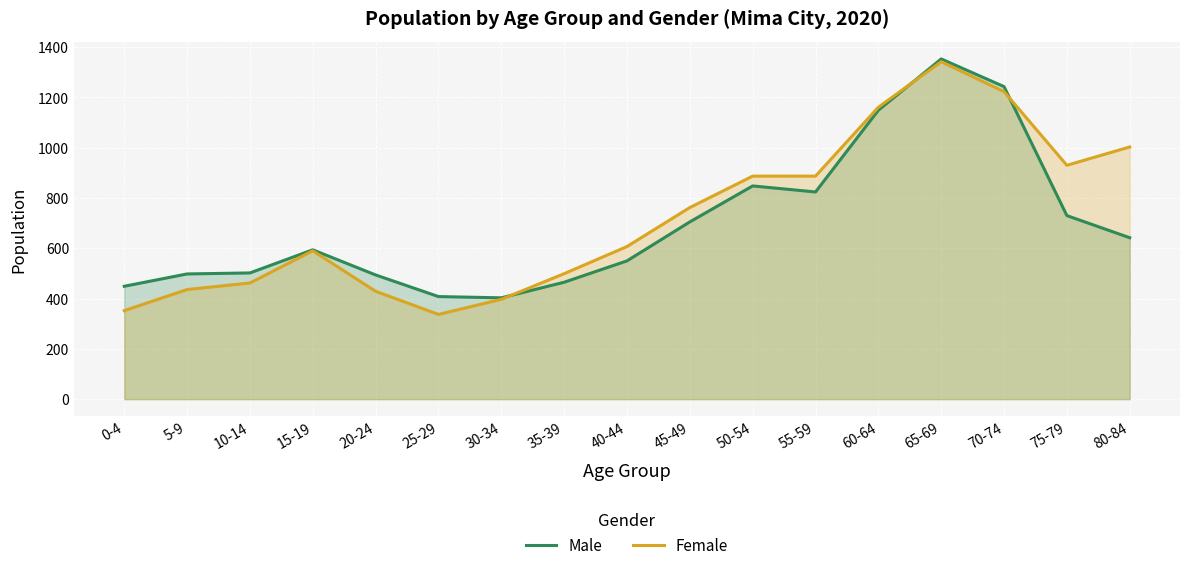

Is it true that Female equals 385 at 50-54?

False